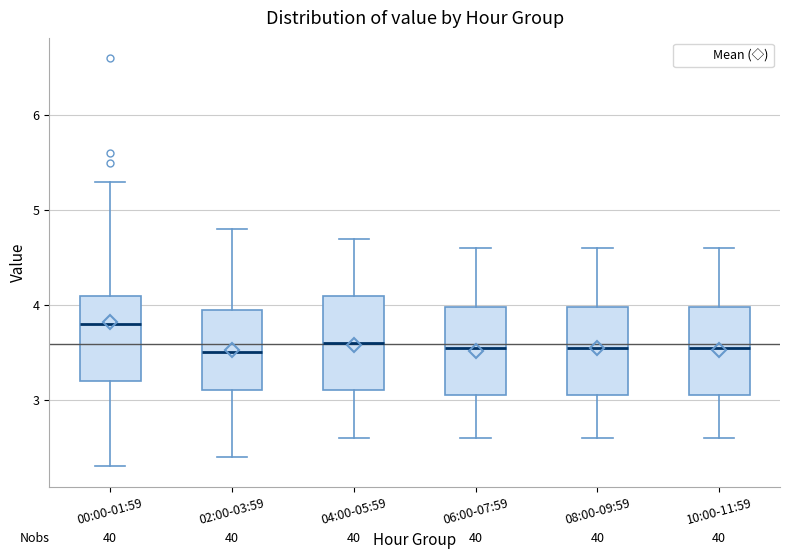

Reading left to right, transcribe this box plot: for each box, give where its median line is, the range the box spans, and where its two whiskers end, as read against the y-axis. The values are not printed on the chart, so give them approximately, as read against the axis.

00:00-01:59: median 3.8, box 3.2 to 4.1, whiskers 2.3 to 5.3
02:00-03:59: median 3.5, box 3.1 to 4.0, whiskers 2.4 to 4.8
04:00-05:59: median 3.6, box 3.1 to 4.1, whiskers 2.6 to 4.7
06:00-07:59: median 3.6, box 3.1 to 4.0, whiskers 2.6 to 4.6
08:00-09:59: median 3.6, box 3.1 to 4.0, whiskers 2.6 to 4.6
10:00-11:59: median 3.6, box 3.1 to 4.0, whiskers 2.6 to 4.6